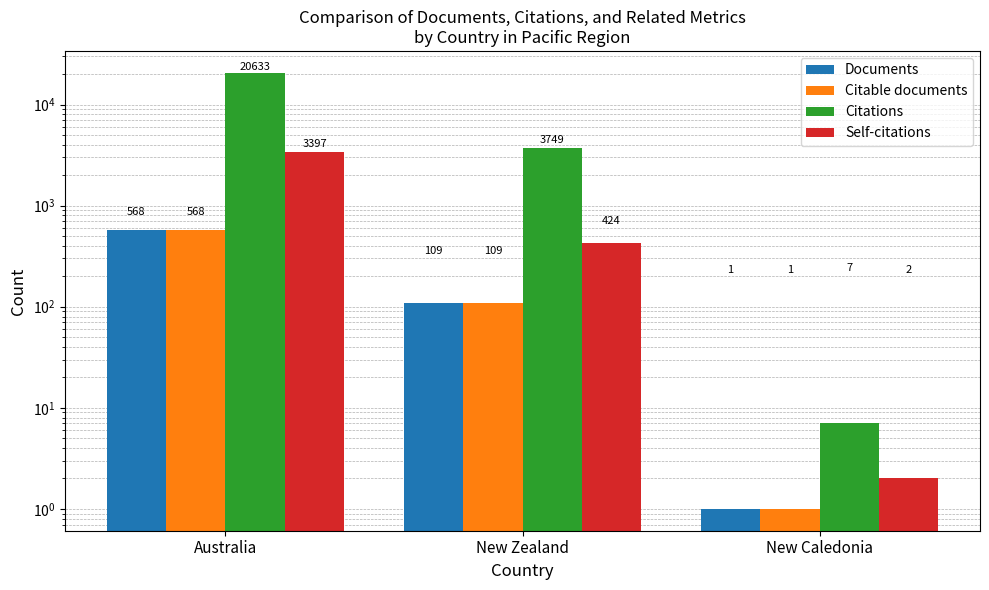

Which series has the widest spread of values?

Citations